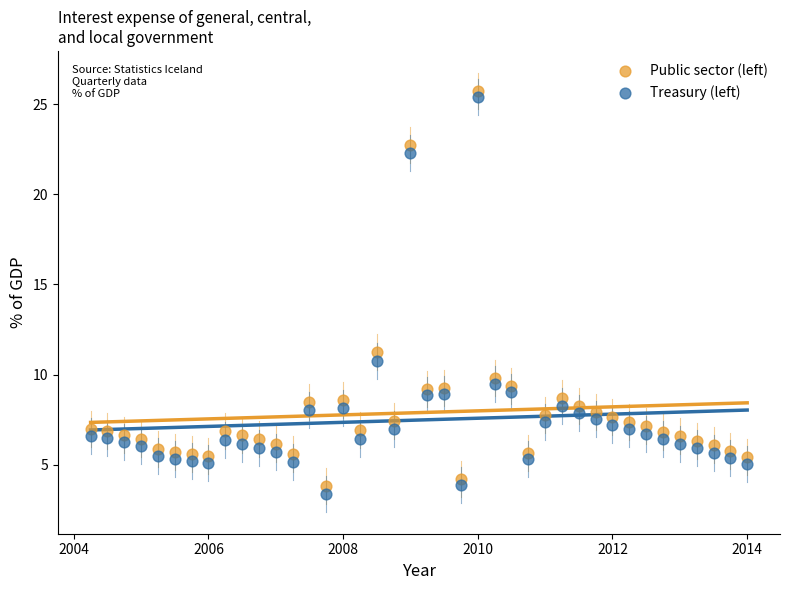

In the Public sector (left) series, what Y value is closest to 14?

11.2